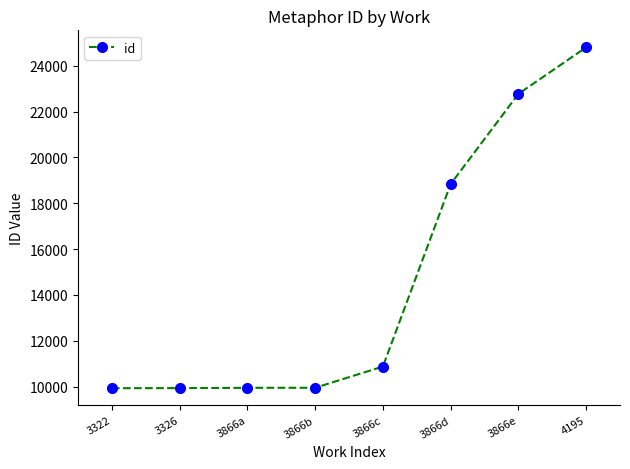

What is the maximum value shown in the chart?

24805